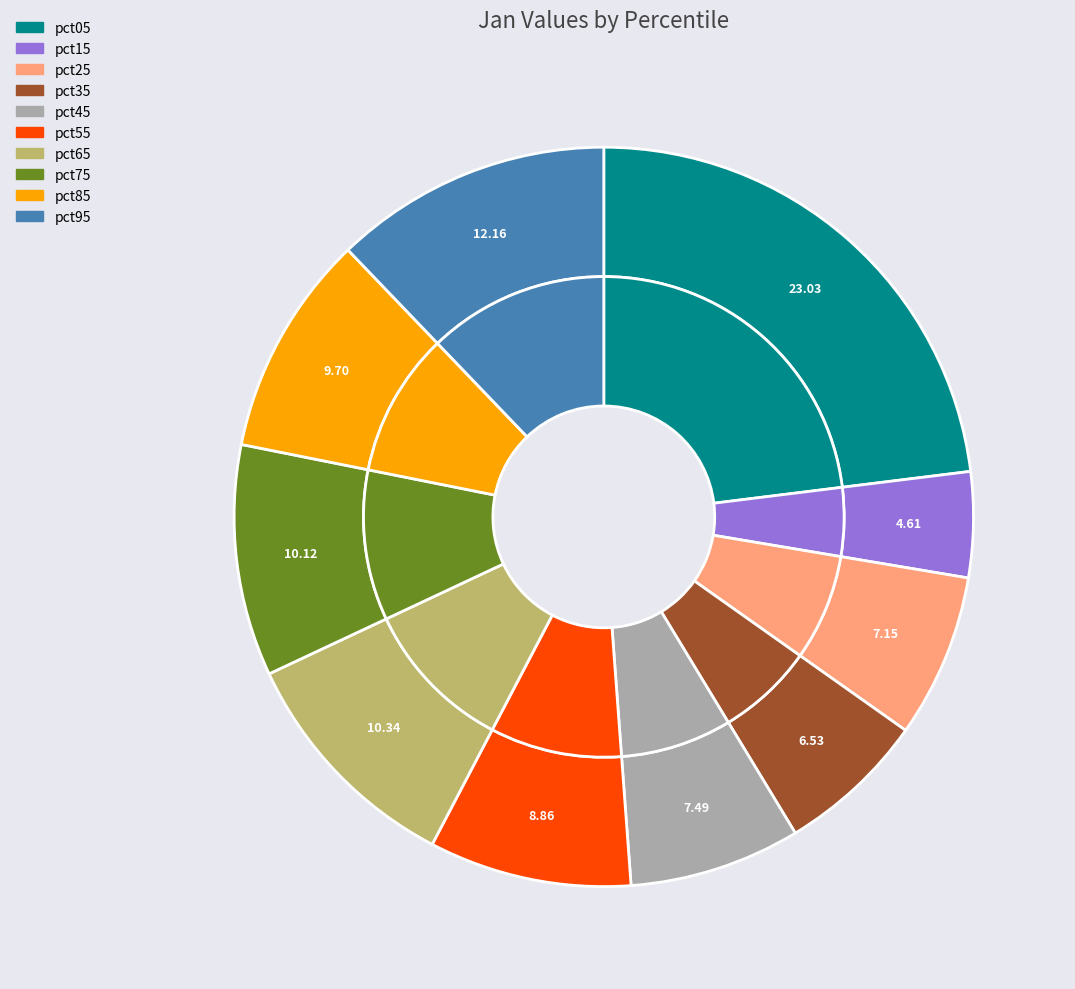

Is the sum of pct35 and pct45 greater than half?

No